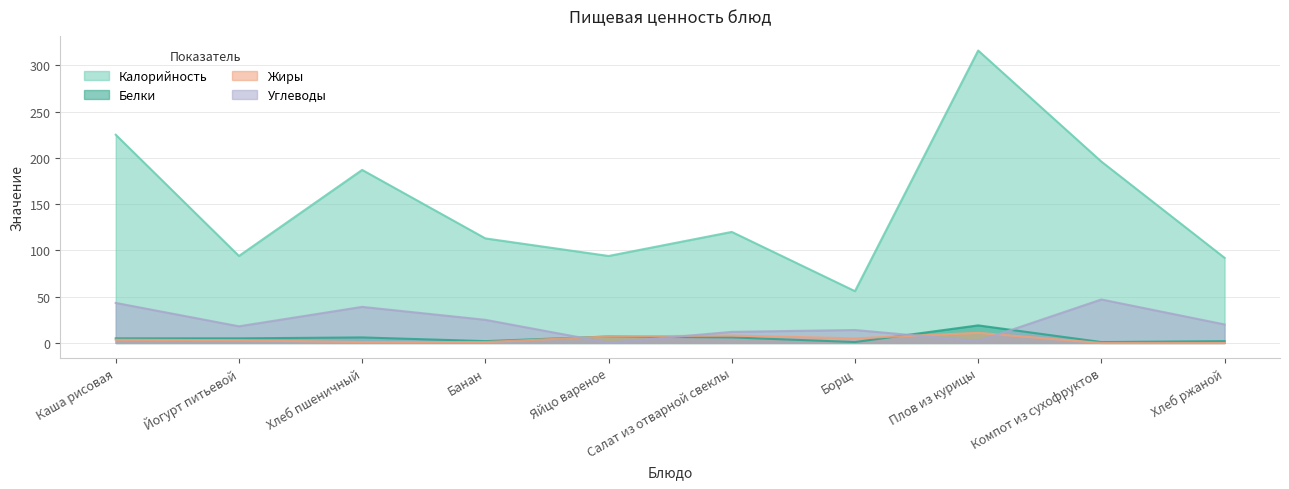

What is the average value of the Жиры series?

3.9